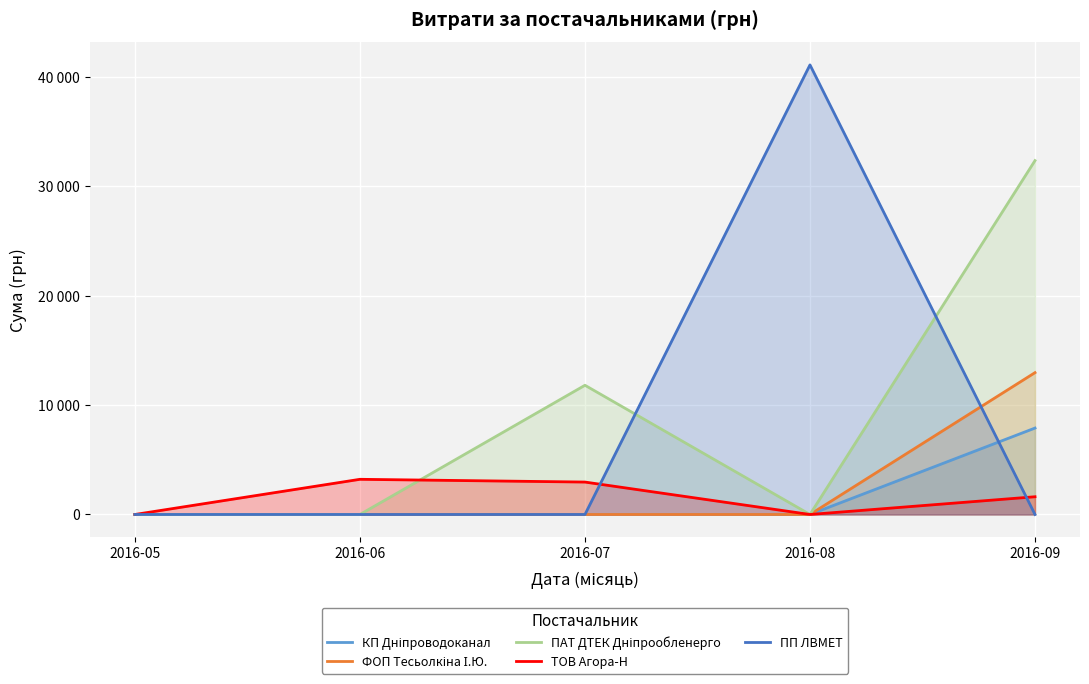

Which has a higher value, 2016-07 or 2016-09?

2016-09